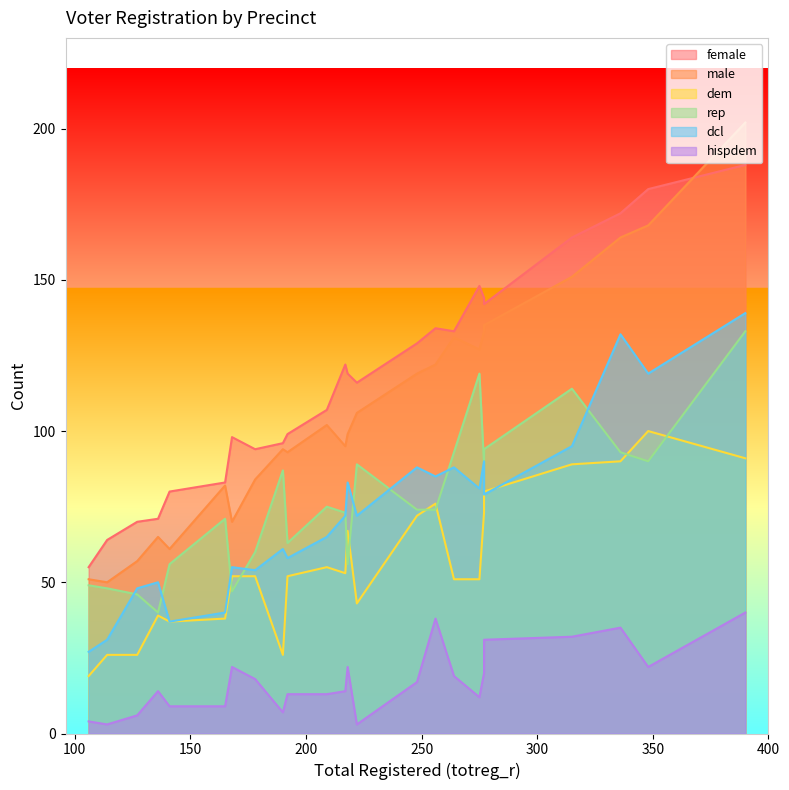

True or false: hispdem and female intersect in this chart.

False